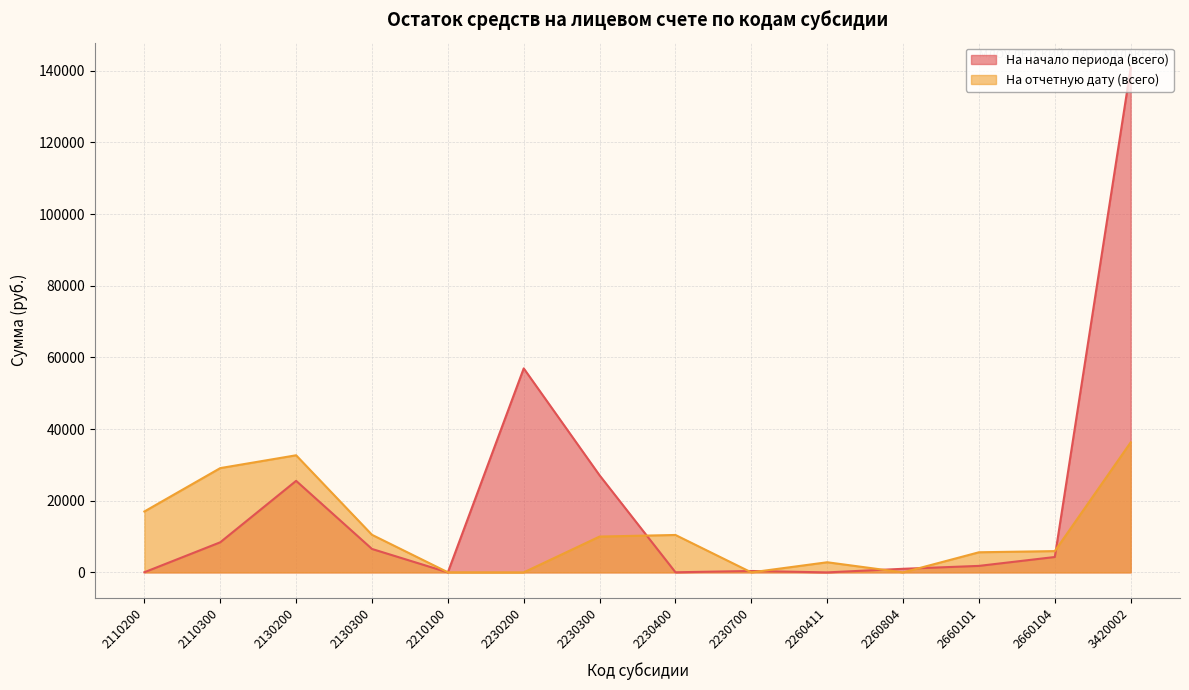

The value of На отчетную дату (всего) at 2210100 is 46.7. True or false?

False